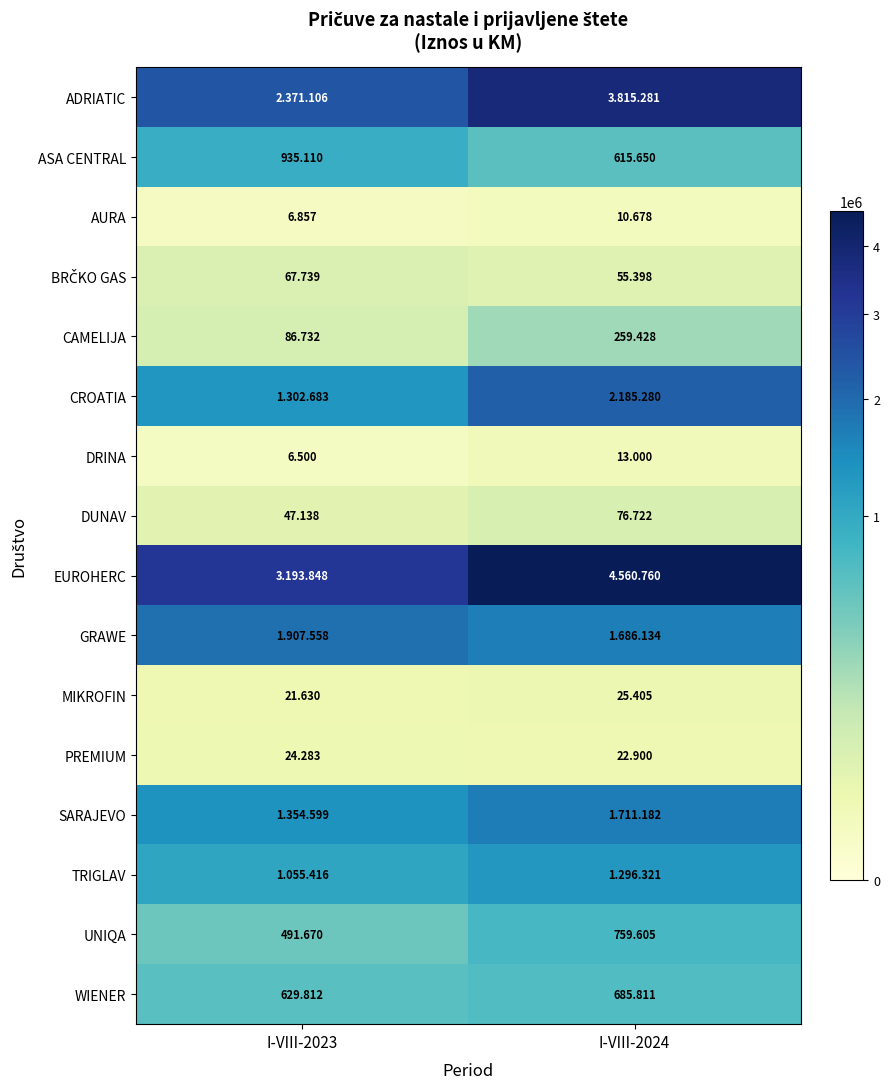

How many data points in WIENER are less than 685811?

1